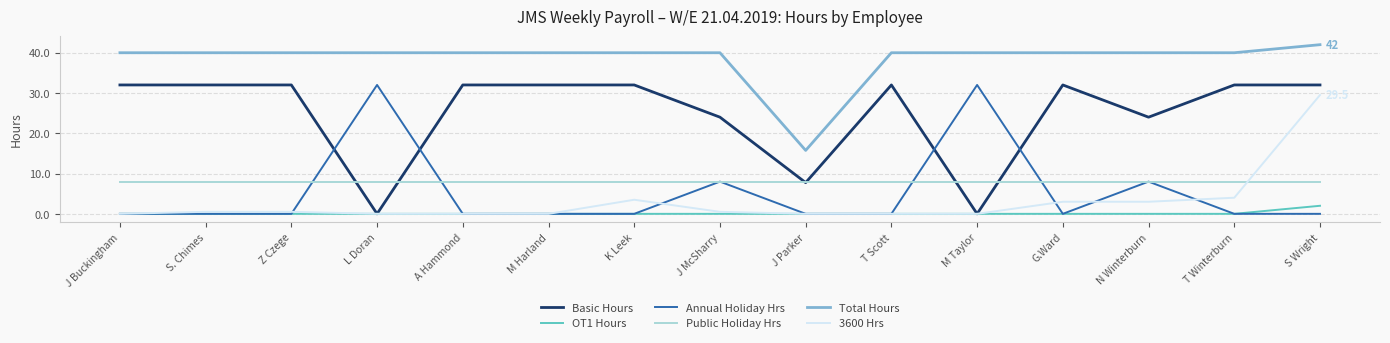

What is the difference between the highest and lowest values at M Harland?

40.0